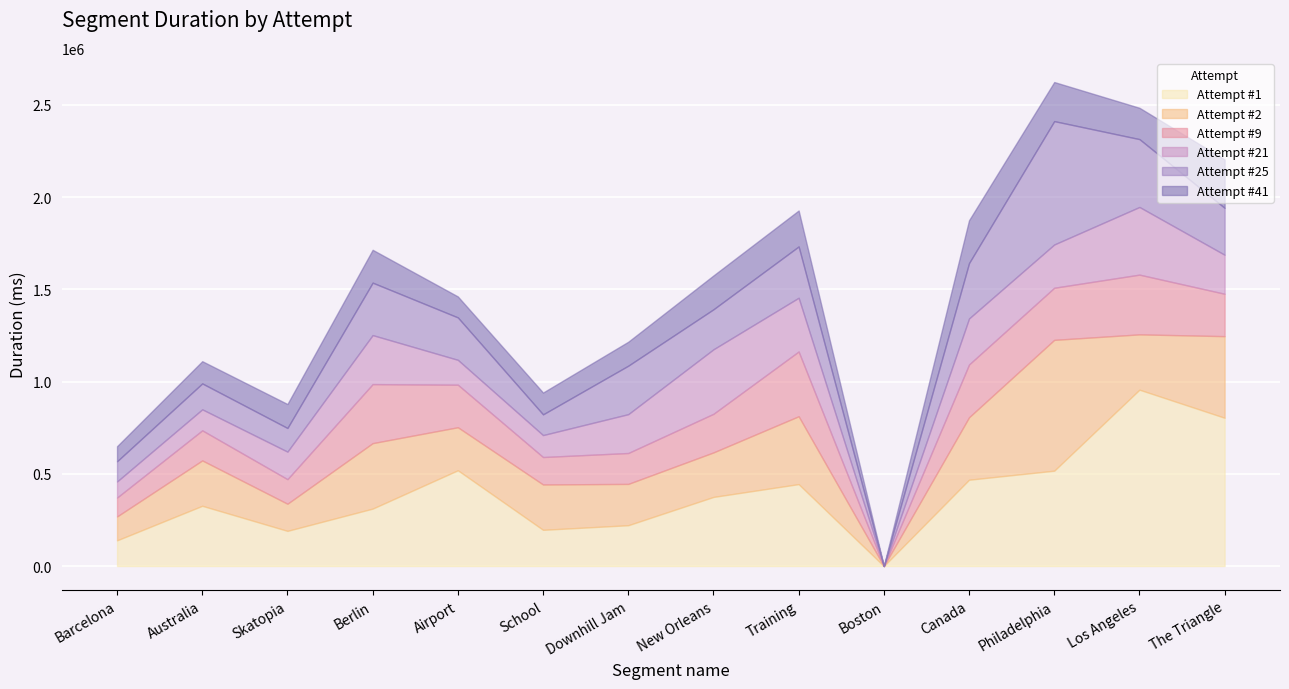

How many distinct data groups are displayed?

6